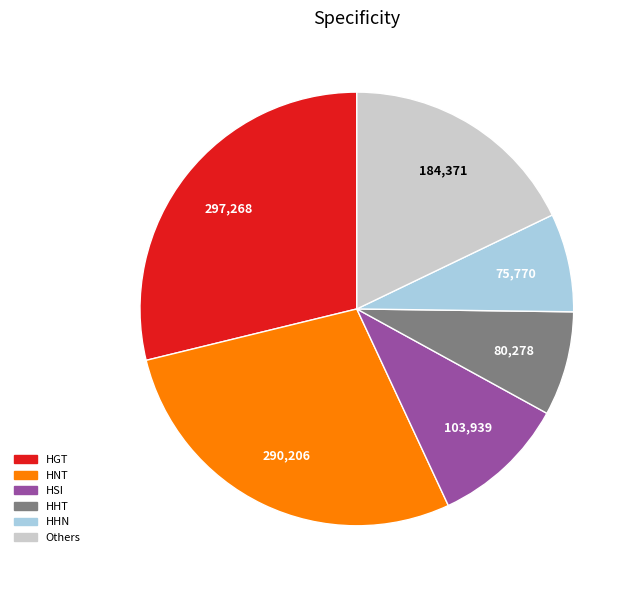

Is there a majority slice in this chart?

No